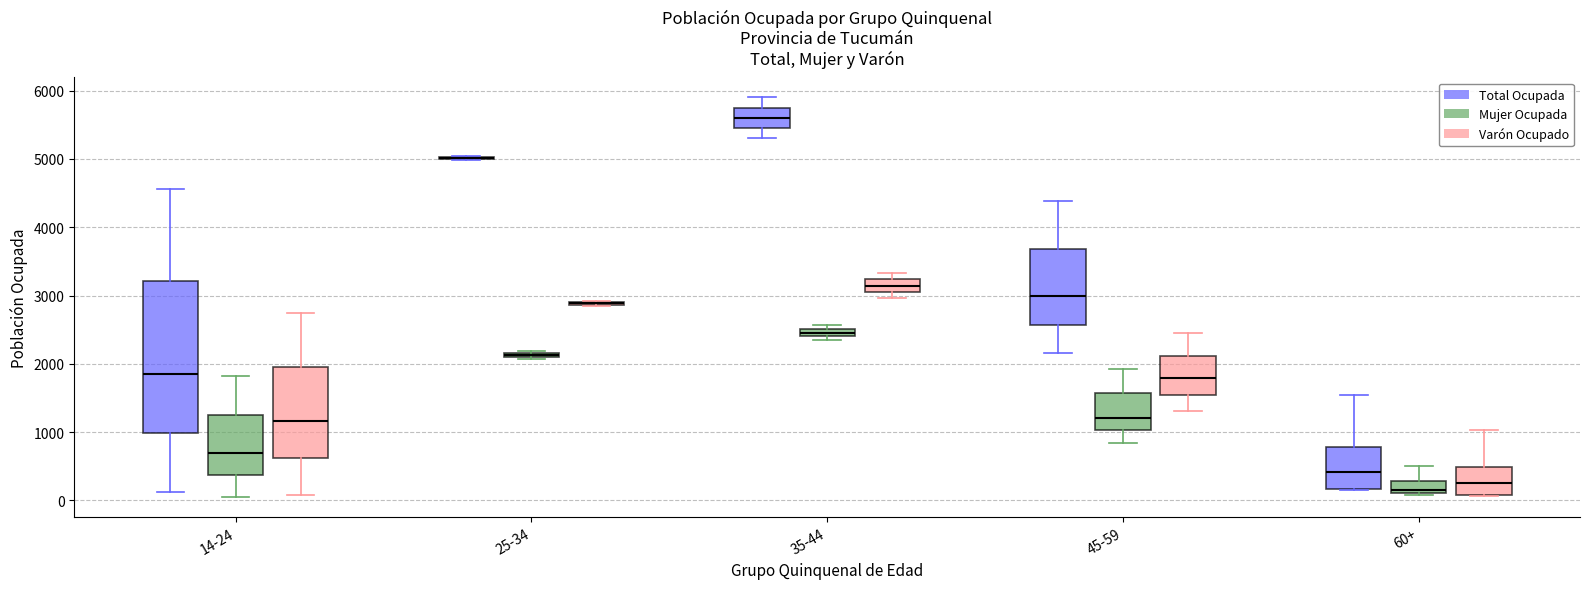

Which box is the tallest, from its lower edge to its upper edge?

14-24 (Total Ocupada)